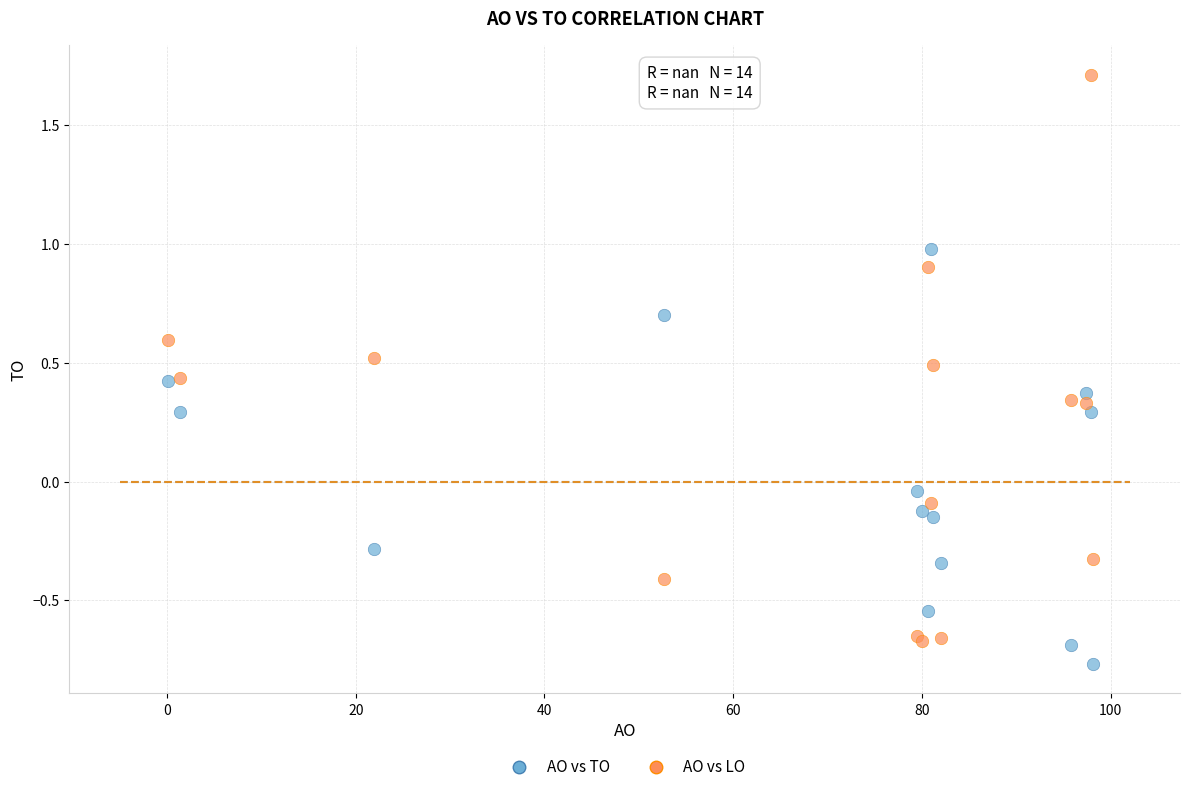

What are all the series names shown in the legend?

AO vs TO, AO vs LO